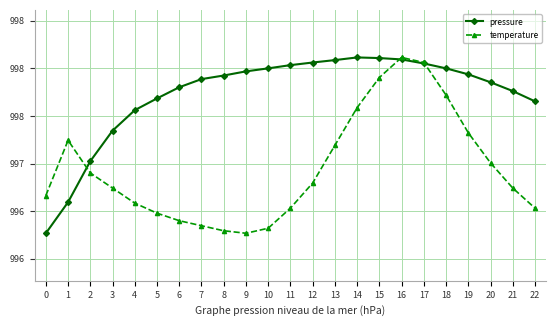

Is this an area chart (filled region under the line)?

No